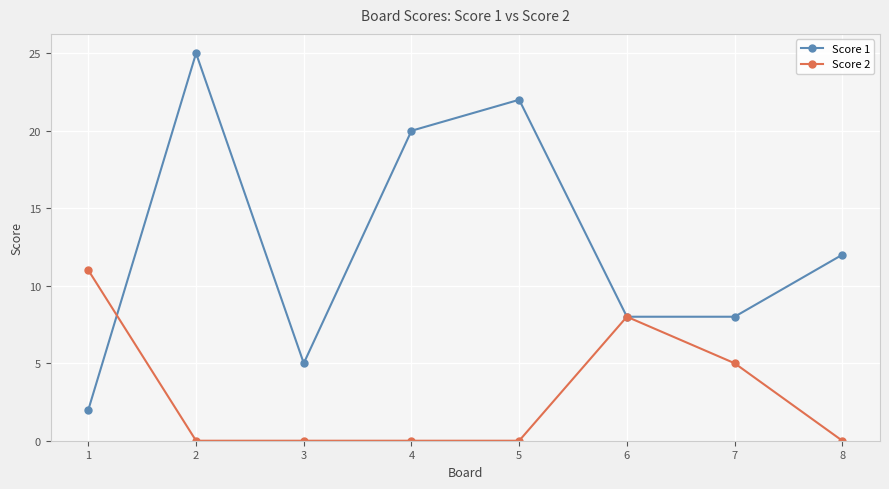

Is it true that Score 2 equals 8 at 6?

True